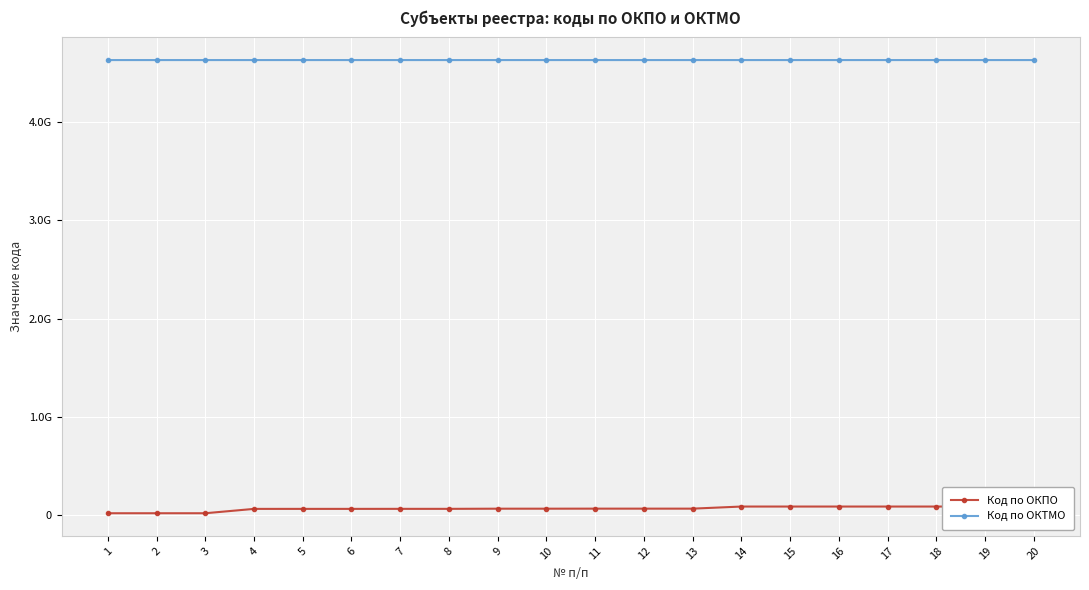

Reading left to right, list all the values displayed in this chart.

Код по ОКПО: 21951624	21951691	21953511	66240174	66300312	66305470	66620317	66620333	68243391	68243553	68680074	68680104	68680171	90000129	90000420	90000463	90001001	90008286	90008436	90600118
Код по ОКТМО: 4628411101	4628411101	4628428106	4628407101	4628428106	4628413101	4628419101	4628407101	4628411101	4628404101	4628407101	4628413101	4628404101	4628413101	4628404101	4628413101	4628413101	4628416101	4628411101	4628411101